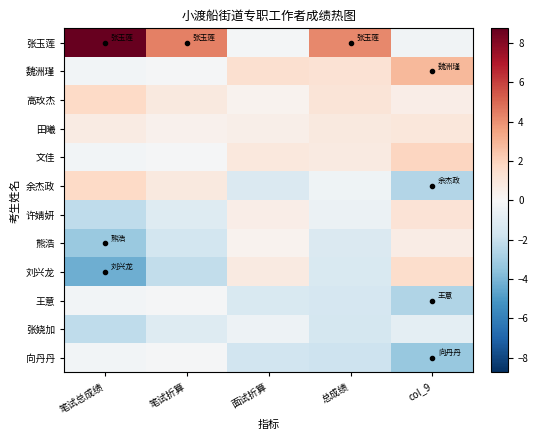

At how many categories does at least one series exceed 7?

1